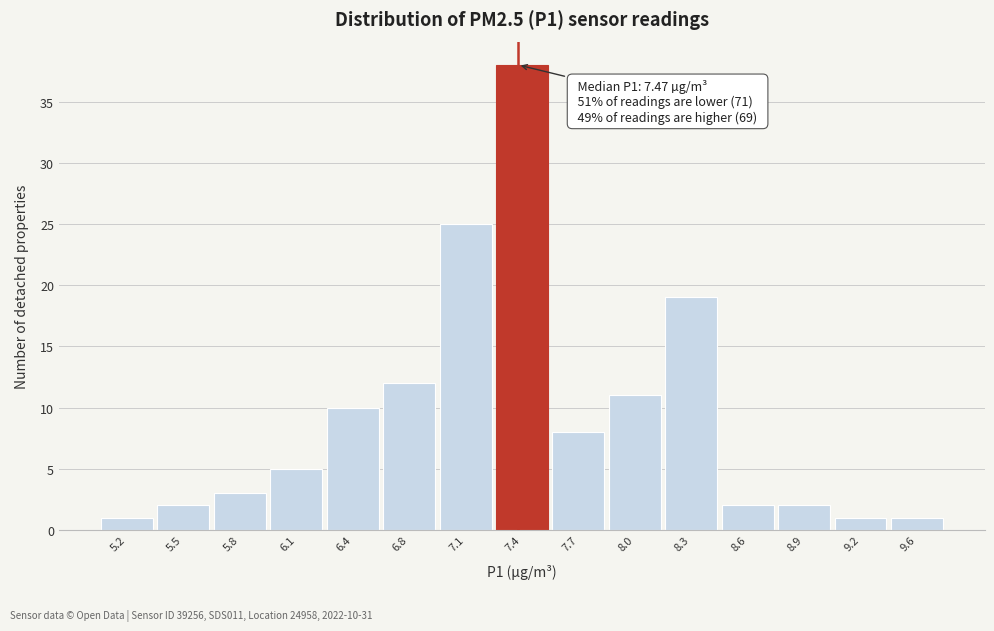

Reading left to right, extract all data points from this chart.

1	2	3	5	10	12	25	38	8	11	19	2	2	1	1